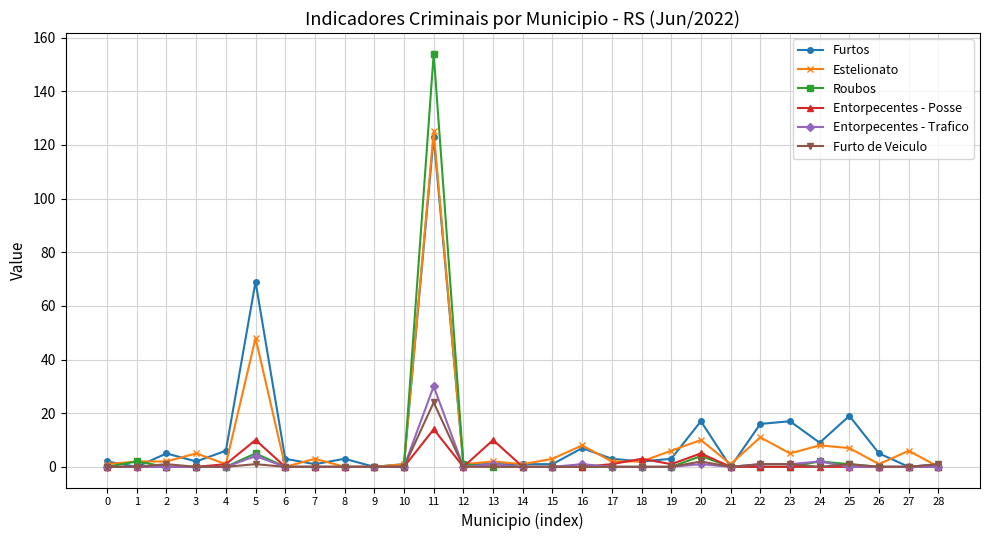

Reading left to right, extract all data points from this chart.

Furtos: 0=2	1=0	2=5	3=2	4=6	5=69	6=3	7=1	8=3	9=0	10=1	11=123	12=1	13=1	14=1	15=1	16=7	17=3	18=2	19=3	20=17	21=0	22=16	23=17	24=9	25=19	26=5	27=0	28=1
Estelionato: 0=1	1=2	2=2	3=5	4=1	5=48	6=0	7=3	8=0	9=0	10=1	11=125	12=1	13=2	14=1	15=3	16=8	17=2	18=2	19=6	20=10	21=1	22=11	23=5	24=8	25=7	26=1	27=6	28=0
Roubos: 0=0	1=2	2=0	3=0	4=0	5=5	6=0	7=0	8=0	9=0	10=0	11=154	12=1	13=0	14=0	15=0	16=0	17=0	18=0	19=0	20=4	21=0	22=0	23=0	24=2	25=1	26=0	27=0	28=0
Entorpecentes - Posse: 0=0	1=0	2=0	3=0	4=1	5=10	6=0	7=0	8=0	9=0	10=0	11=14	12=0	13=10	14=0	15=0	16=0	17=1	18=3	19=1	20=5	21=0	22=0	23=0	24=0	25=0	26=0	27=0	28=0
Entorpecentes - Trafico: 0=0	1=0	2=0	3=0	4=0	5=4	6=0	7=0	8=0	9=0	10=0	11=30	12=0	13=1	14=0	15=0	16=1	17=0	18=0	19=0	20=1	21=0	22=1	23=1	24=2	25=0	26=0	27=0	28=0
Furto de Veiculo: 0=0	1=0	2=1	3=0	4=0	5=1	6=0	7=0	8=0	9=0	10=0	11=24	12=0	13=0	14=0	15=0	16=0	17=0	18=0	19=0	20=2	21=0	22=1	23=1	24=0	25=1	26=0	27=0	28=1